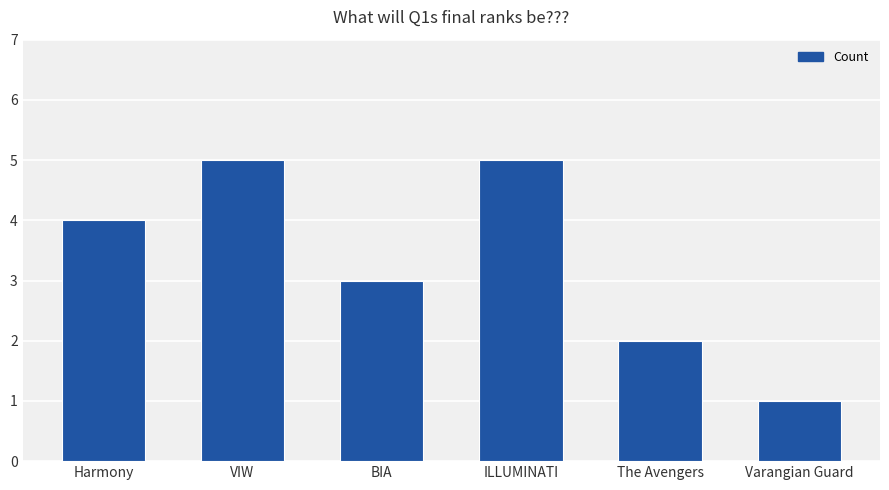

What position from the left is VIW?

2